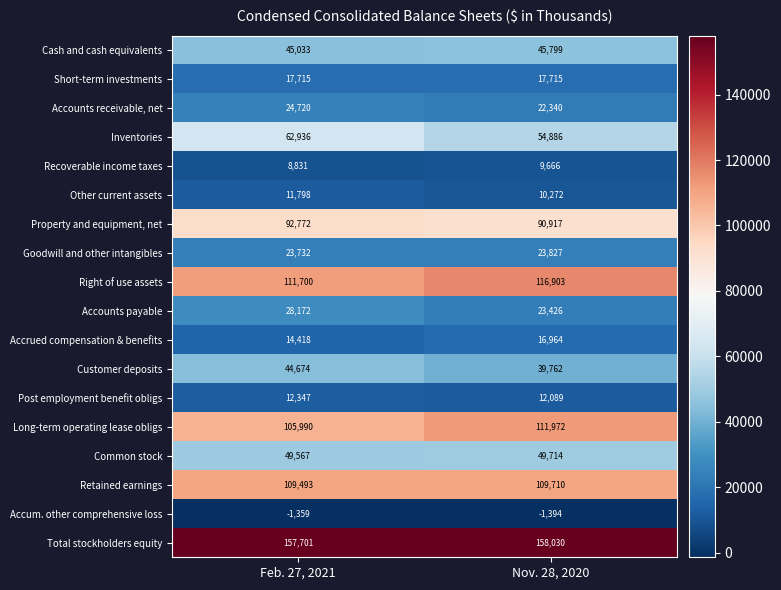

What is the smallest value displayed?

-1394